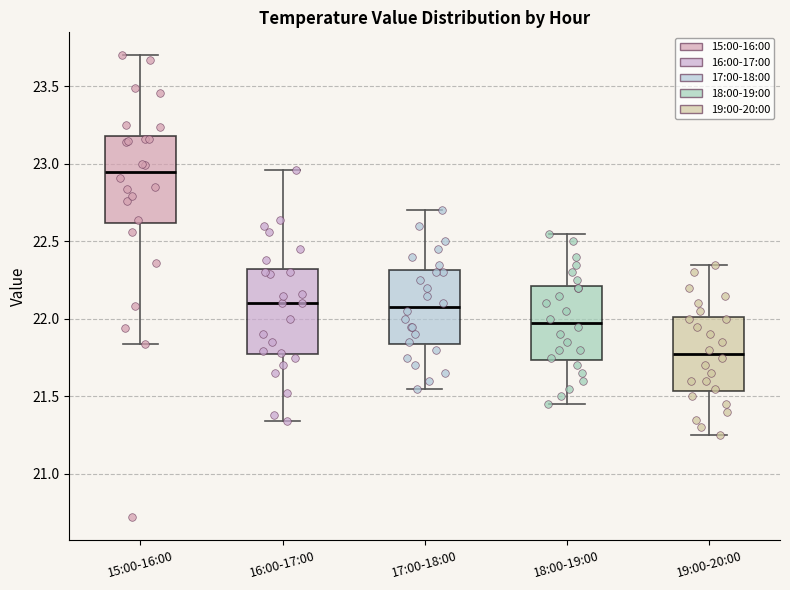

Reading left to right, transcribe this box plot: for each box, give where its median line is, the range the box spans, and where its two whiskers end, as read against the y-axis. The values are not printed on the chart, so give them approximately, as read against the axis.

15:00-16:00: median 22.95, box 22.60 to 23.20, whiskers 21.85 to 23.70
16:00-17:00: median 22.10, box 21.75 to 22.30, whiskers 21.35 to 22.95
17:00-18:00: median 22.10, box 21.85 to 22.30, whiskers 21.55 to 22.70
18:00-19:00: median 22.00, box 21.75 to 22.20, whiskers 21.45 to 22.55
19:00-20:00: median 21.80, box 21.55 to 22.00, whiskers 21.25 to 22.35